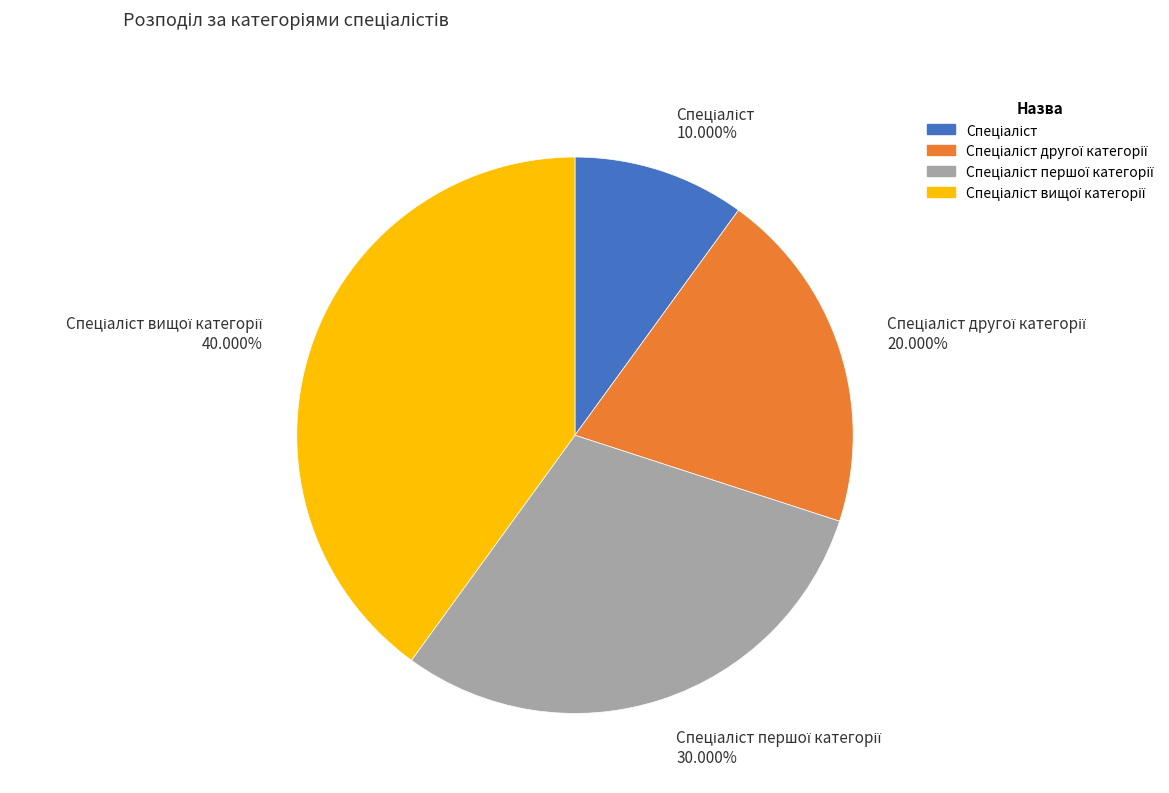

Does any single category account for the majority?

No